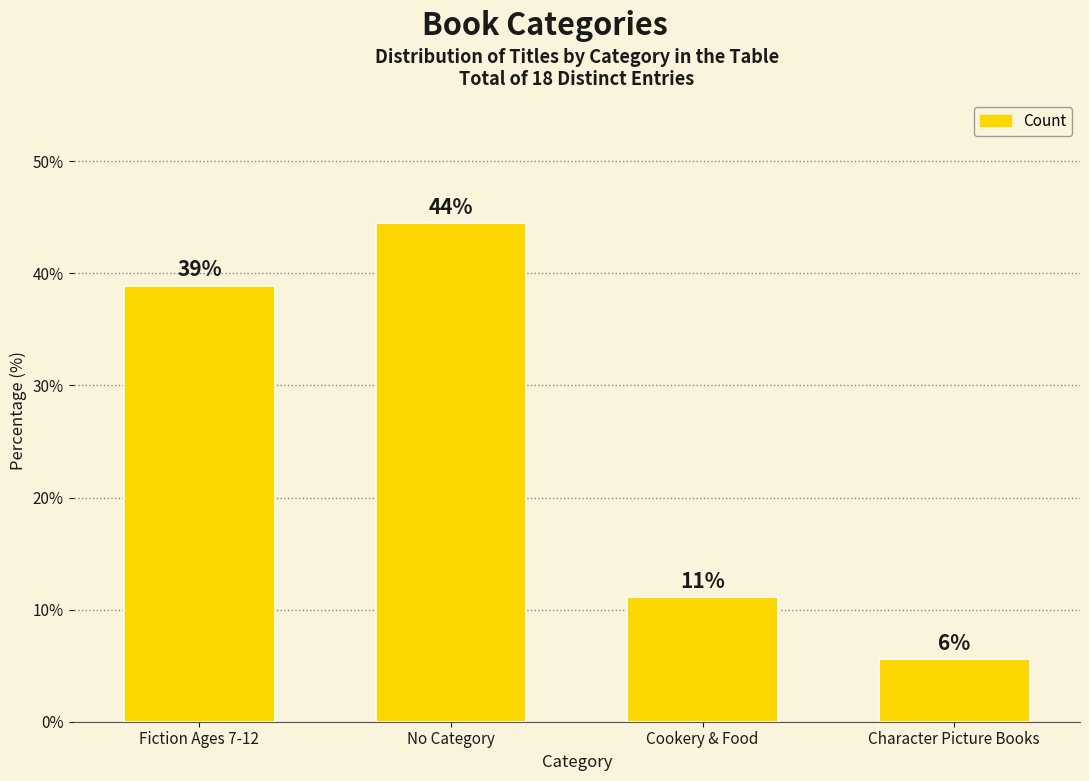

True or false: the data shows 58.7 at No Category.

False